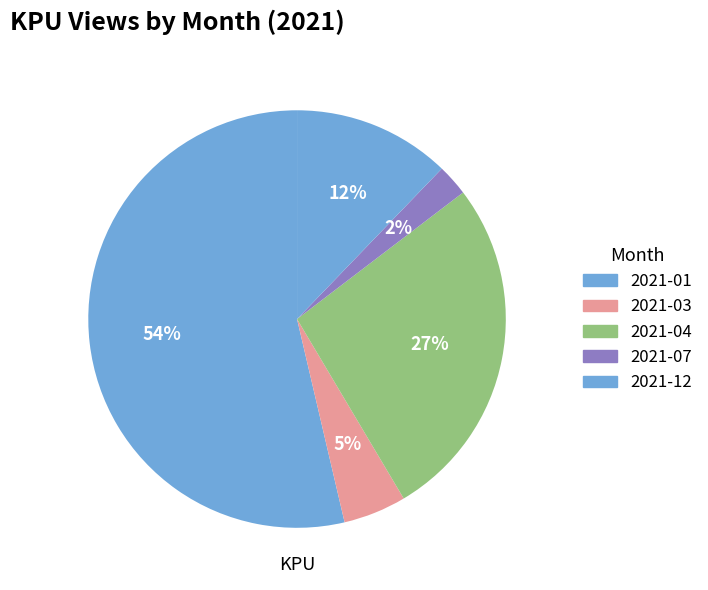

What is the largest slice in the pie chart?

2021-01